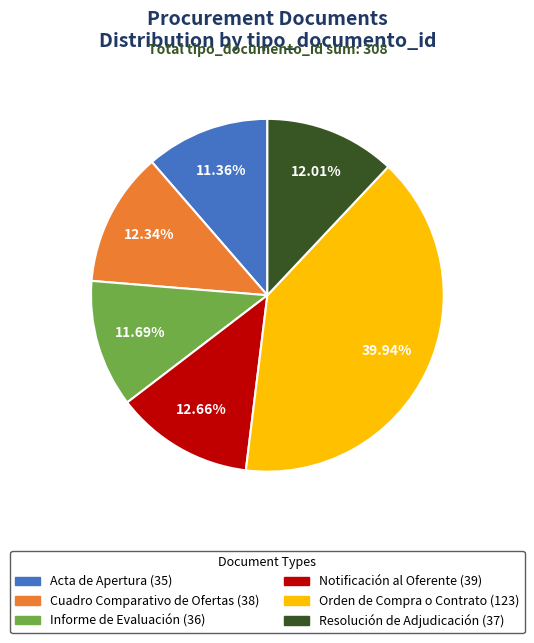

Between Acta de Apertura and Resolución de Adjudicación, which is larger?

Resolución de Adjudicación